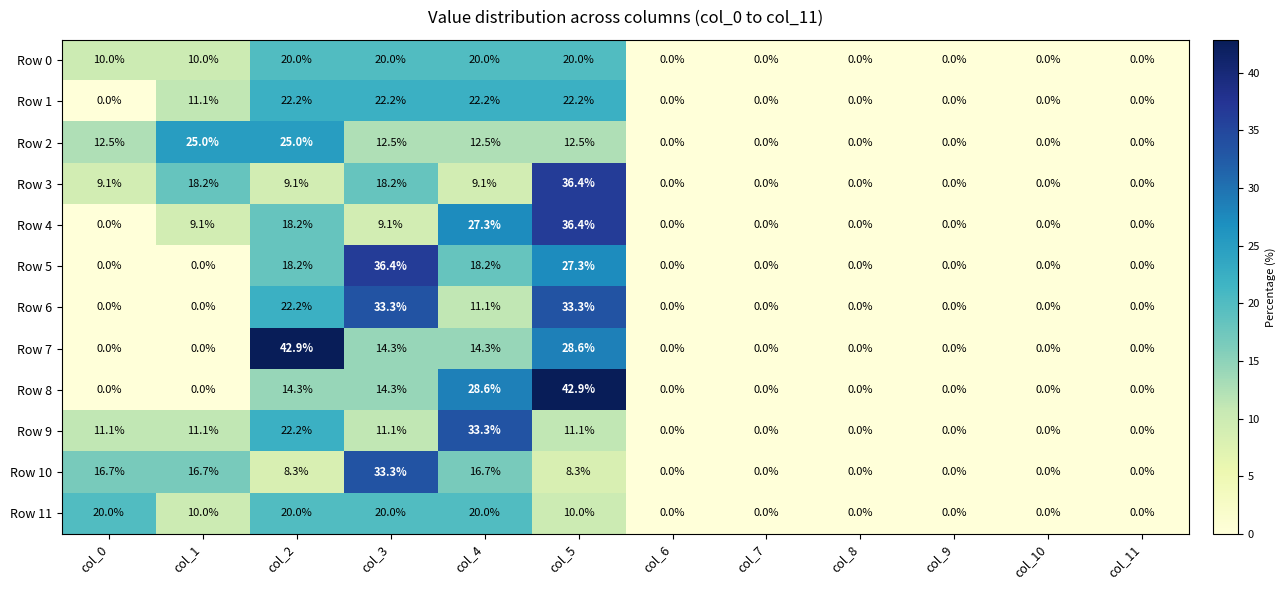

How many data points in Row 0 are less than 10?

6